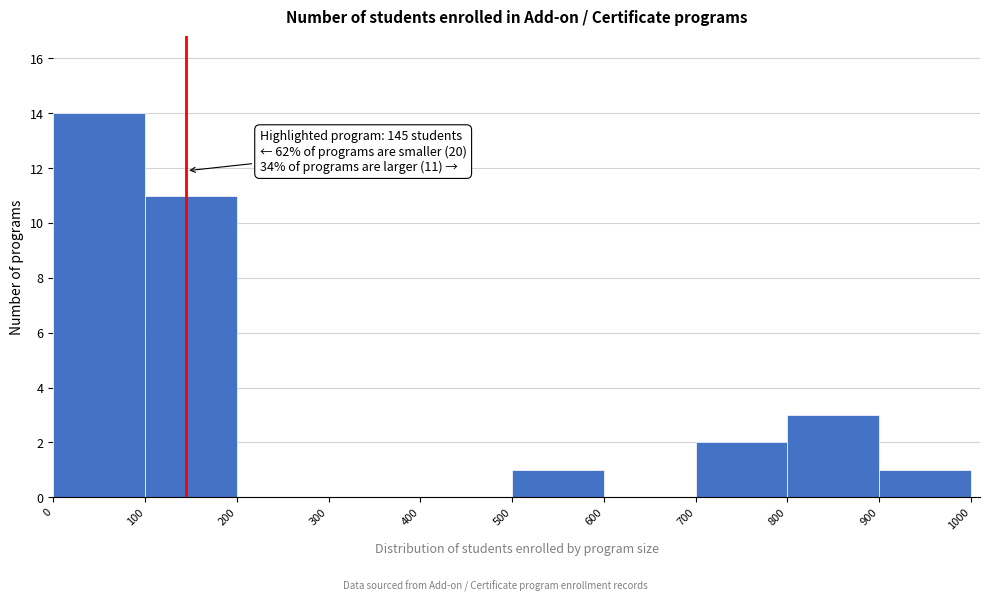

Which range on the x-axis has the tallest bar?

0 to 100